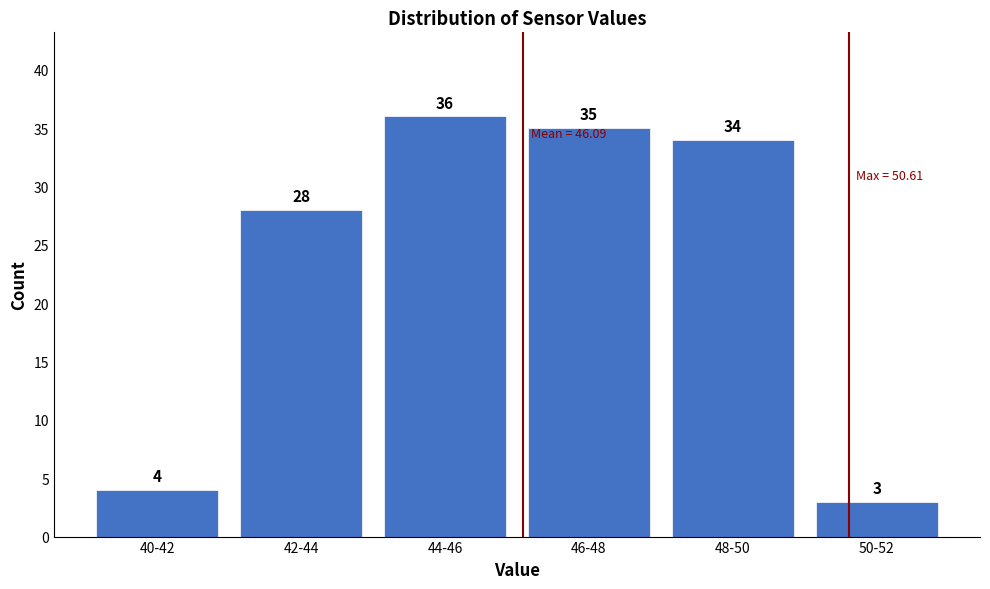

Reading left to right, what are all the values shown in this chart?

40-42=4	42-44=28	44-46=36	46-48=35	48-50=34	50-52=3